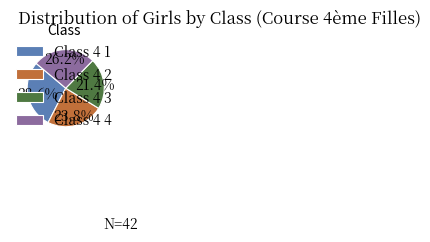

What is the ratio of the value at Class 4 2 to the value at Class 4 3?

1.1